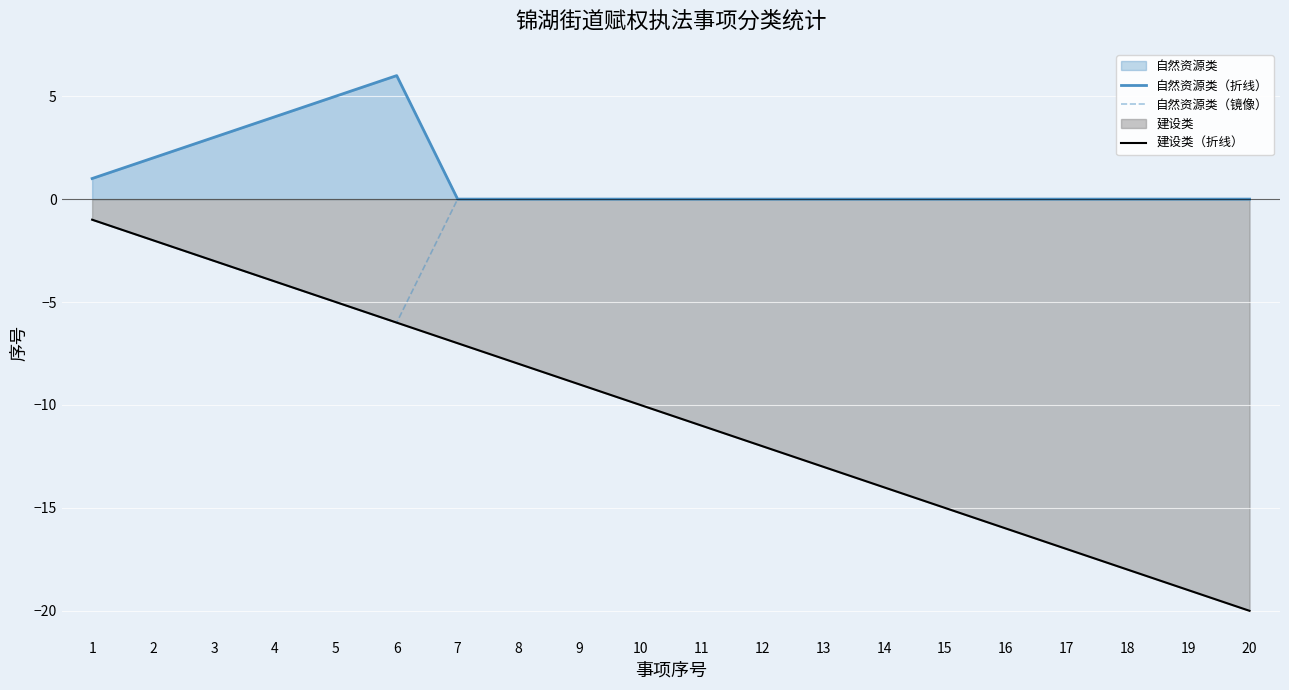

Rank the categories by 自然资源类（折线） value from highest to lowest.

6, 5, 4, 3, 2, 1, 7, 8, 9, 10, 11, 12, 13, 14, 15, 16, 17, 18, 19, 20